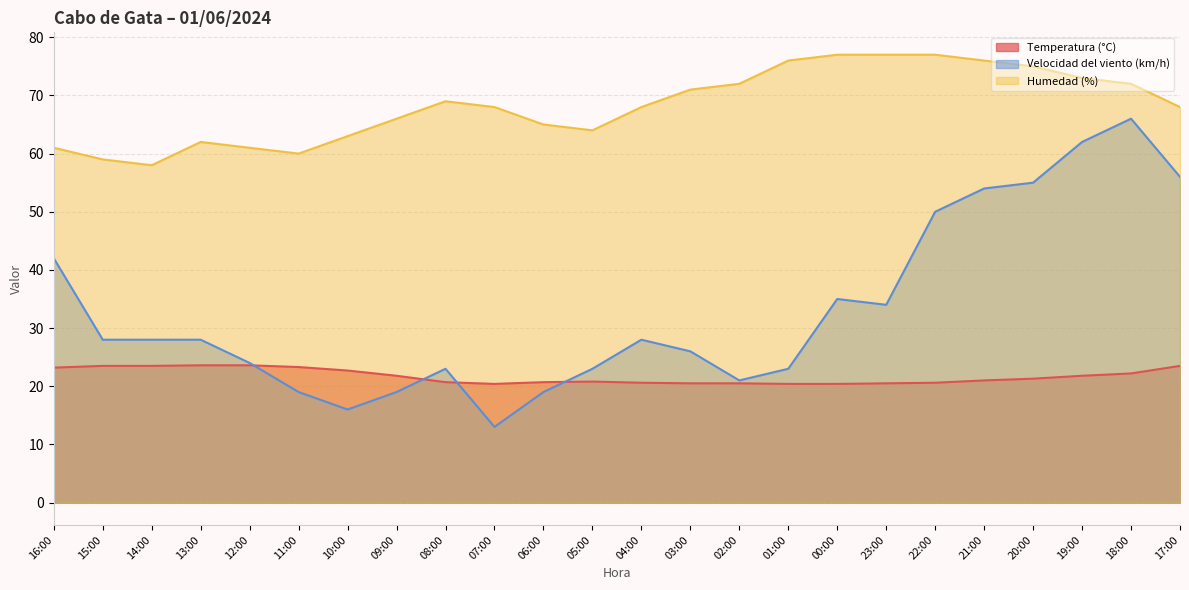

True or false: Temperatura (°C) and Humedad (%) cross at least once.

False